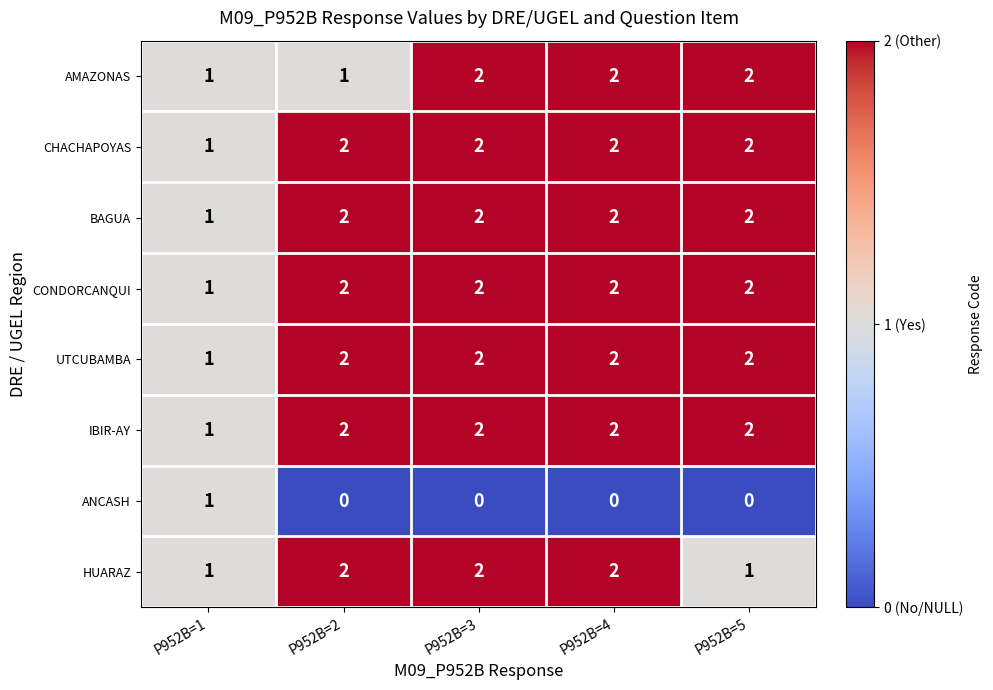

Is it true that HUARAZ equals 1 at P952B=4?

False